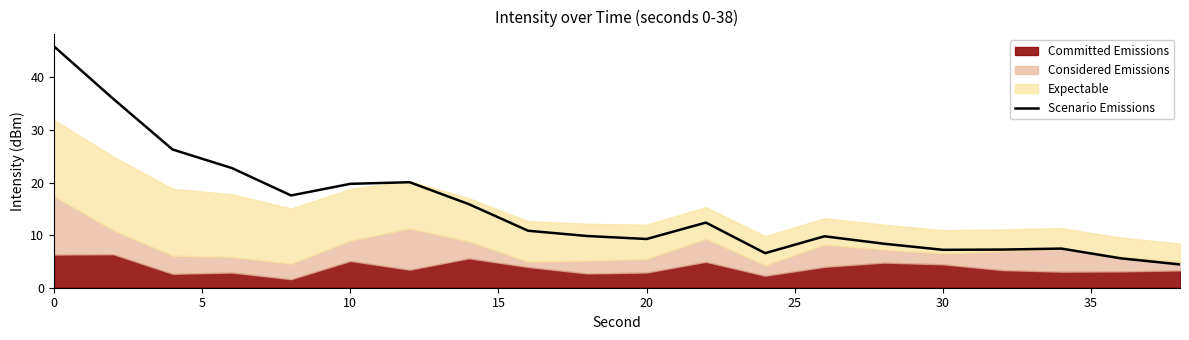

What is the minimum value shown in the chart?

4.4